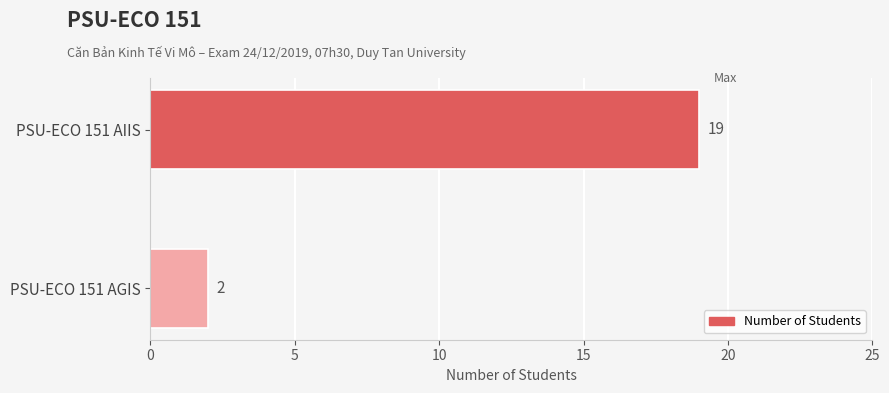

What is the sum of all values?

21